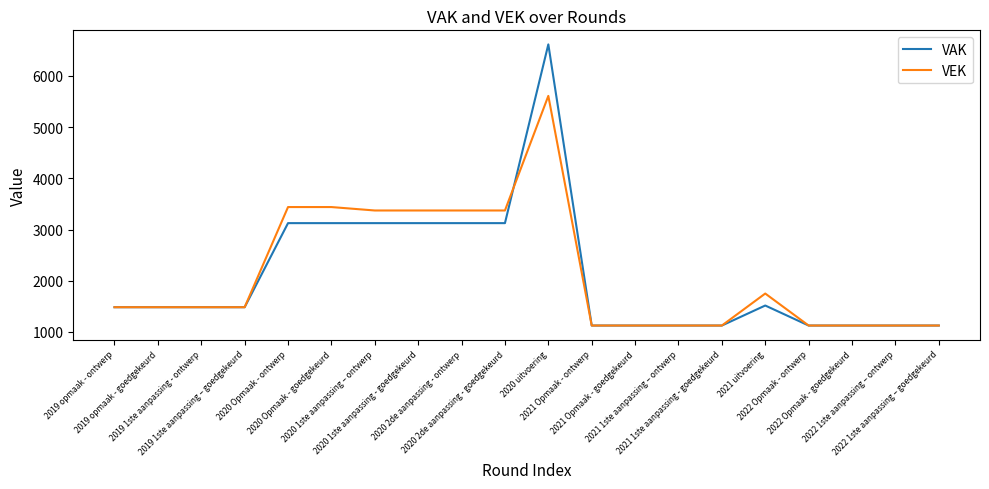

What position from the left is 2019 opmaak - goedgekeurd?

2